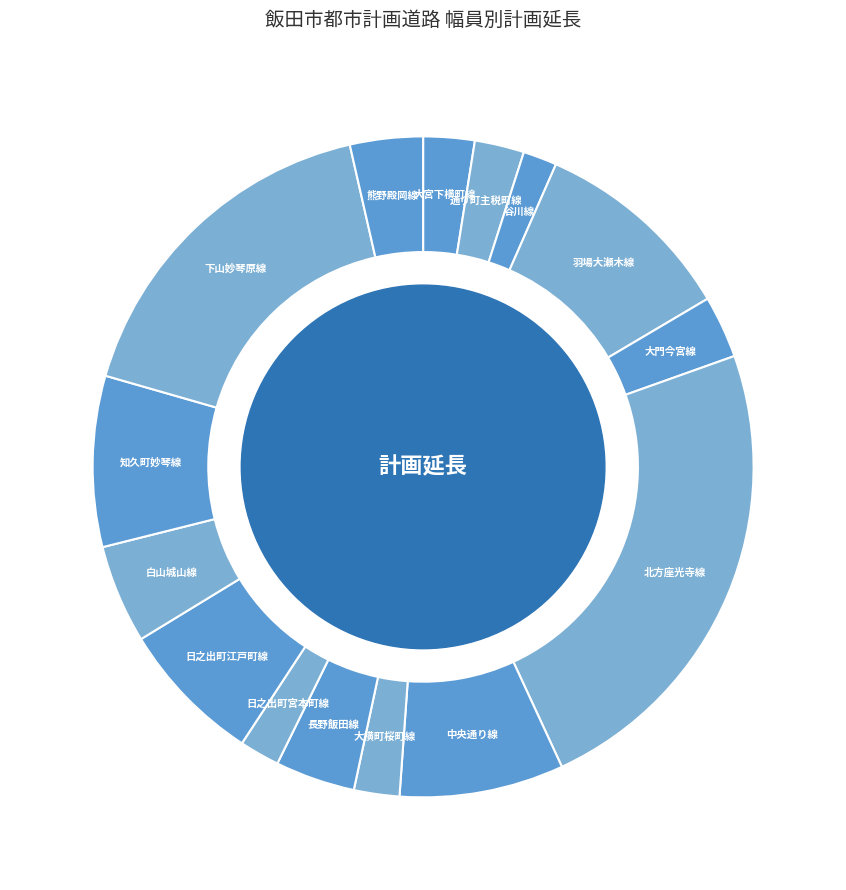

Which category has the biggest portion of the pie?

北方座光寺線